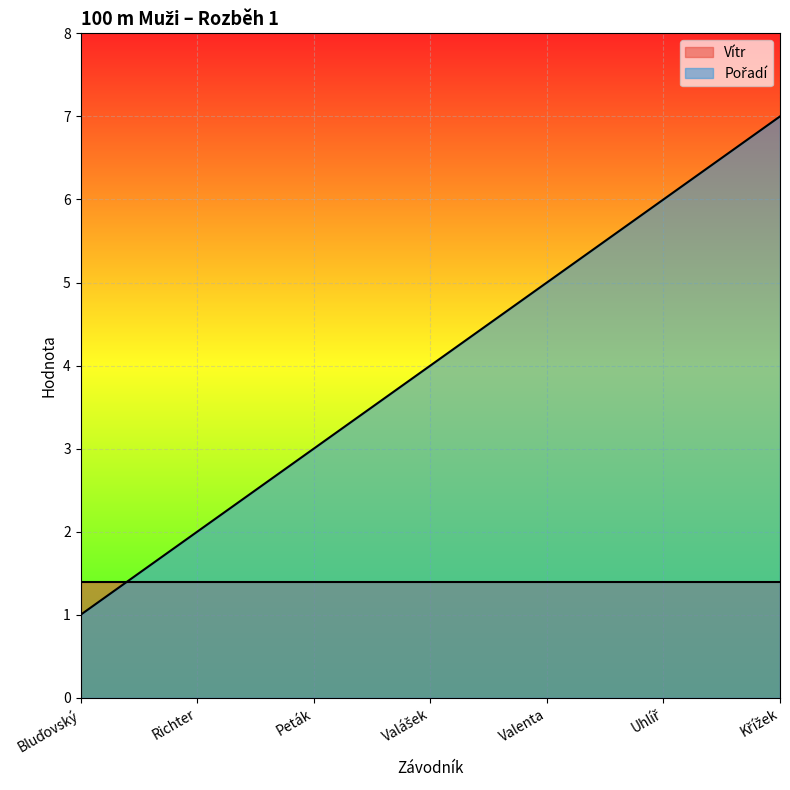

True or false: Vítr has a value of 1.4 at Valenta.

True